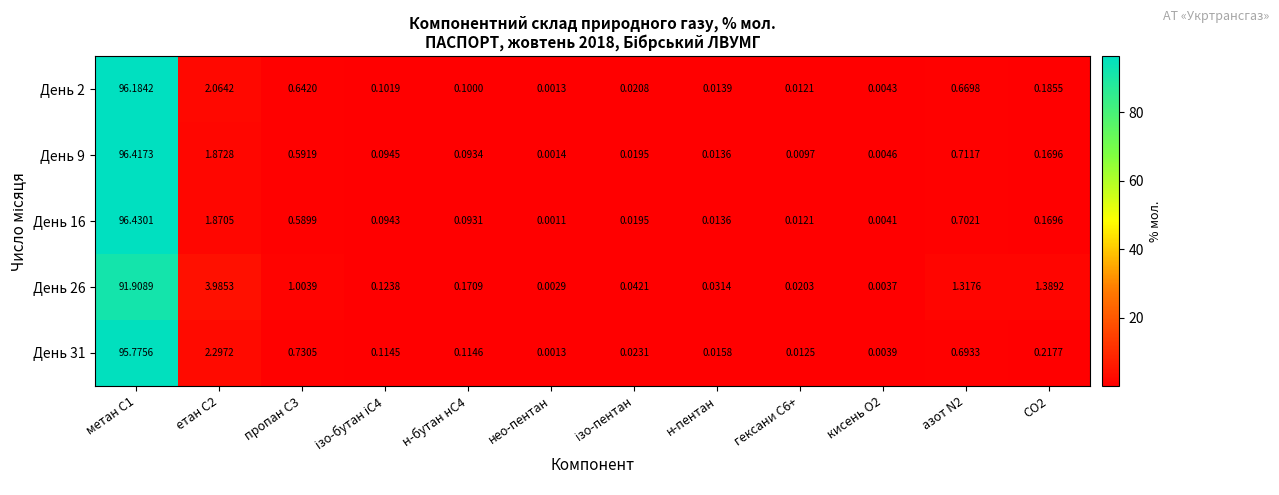

How many data points does each series have?

12